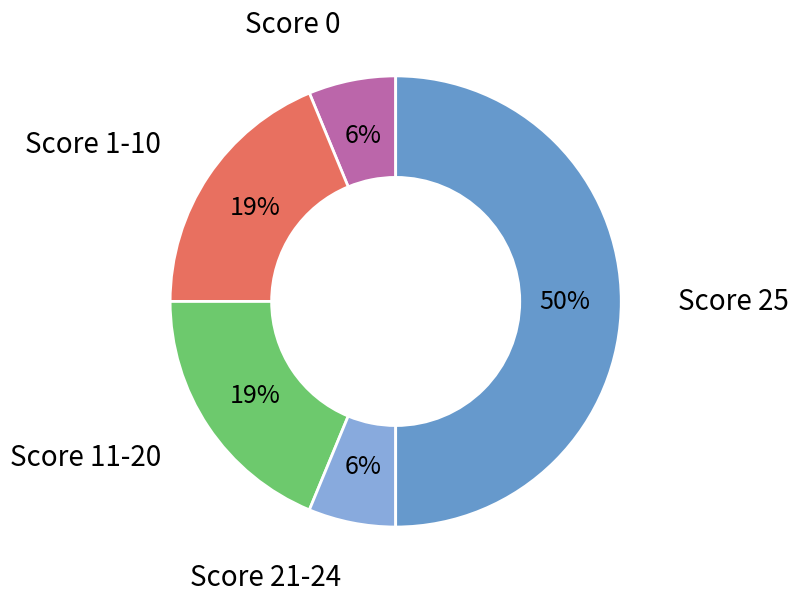

To the nearest percent, what is the difference between the largest and smallest slice percentages?

44%